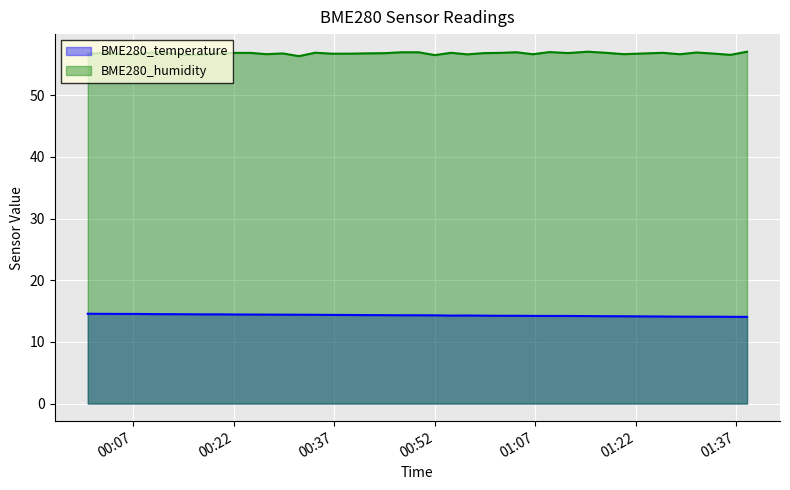

What is the spread (max minus min) of values at 2022/10/07 00:05:06?

42.1